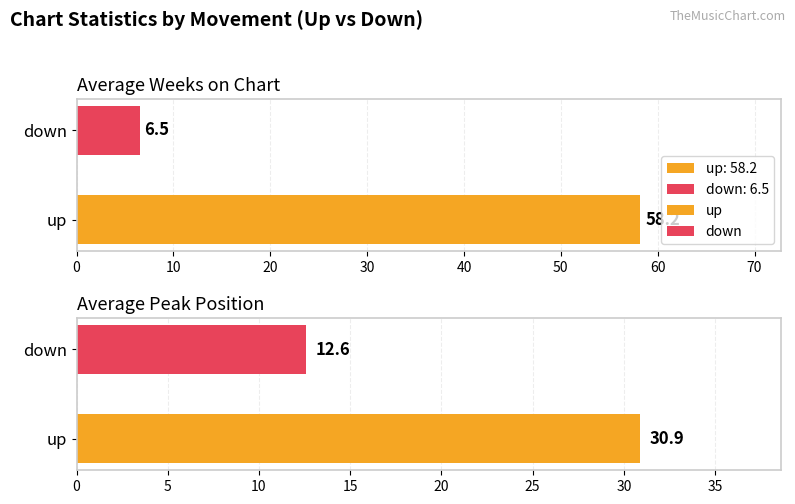

At which label does Average Peak Position first exceed 12?

down